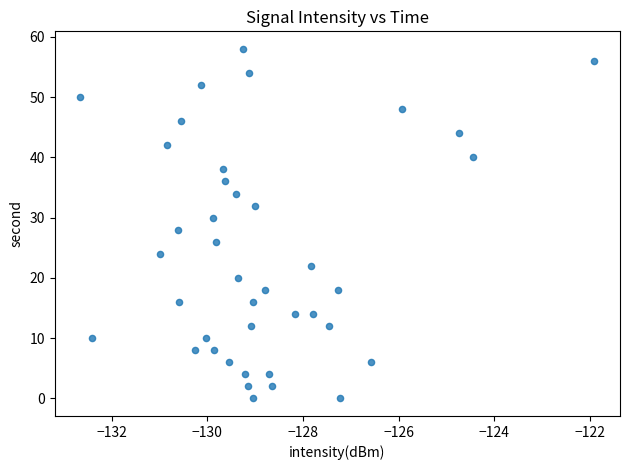

What is the range of Y values (max minus min)?

58